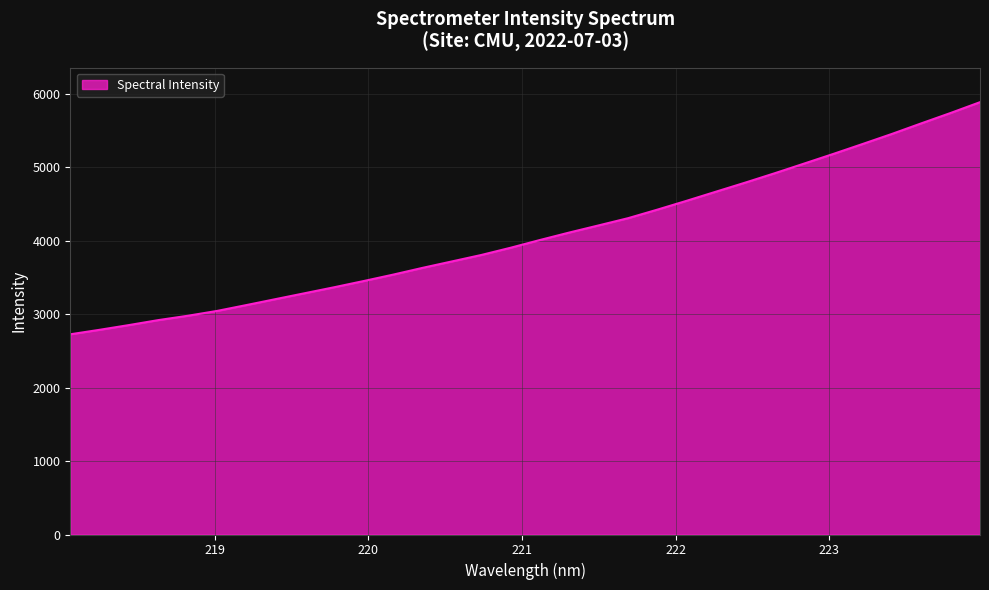

What is the greatest value displayed?

5884.3